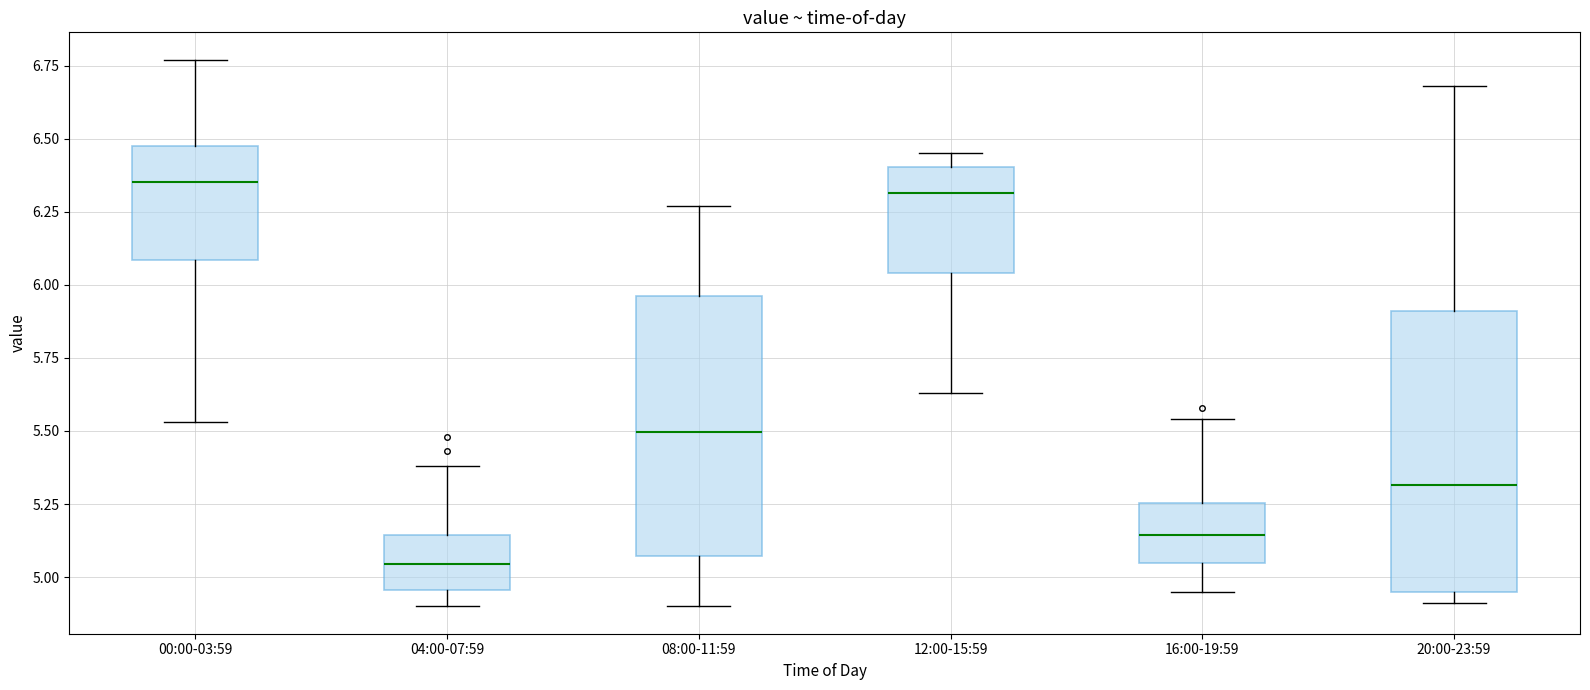

Reading left to right, transcribe this box plot: for each box, give where its median line is, the range the box spans, and where its two whiskers end, as read against the y-axis. The values are not printed on the chart, so give them approximately, as read against the axis.

00:00-03:59: median 6.35, box 6.10 to 6.50, whiskers 5.55 to 6.75
04:00-07:59: median 5.05, box 4.95 to 5.15, whiskers 4.90 to 5.40
08:00-11:59: median 5.50, box 5.05 to 5.95, whiskers 4.90 to 6.25
12:00-15:59: median 6.30, box 6.05 to 6.40, whiskers 5.65 to 6.45
16:00-19:59: median 5.15, box 5.05 to 5.25, whiskers 4.95 to 5.55
20:00-23:59: median 5.30, box 4.95 to 5.90, whiskers 4.90 to 6.70